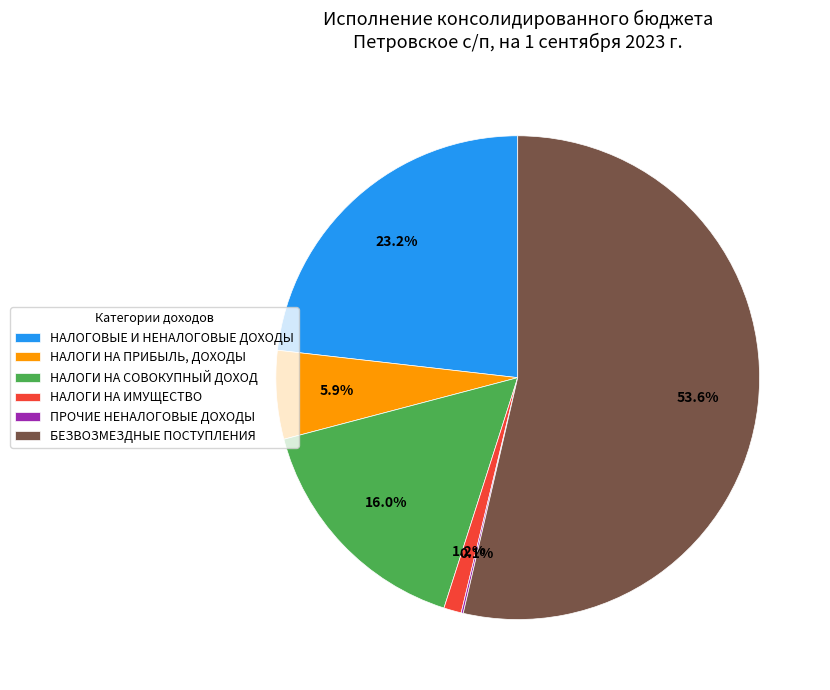

To the nearest percent, what percentage of the pie is НАЛОГИ НА СОВОКУПНЫЙ ДОХОД?

16%